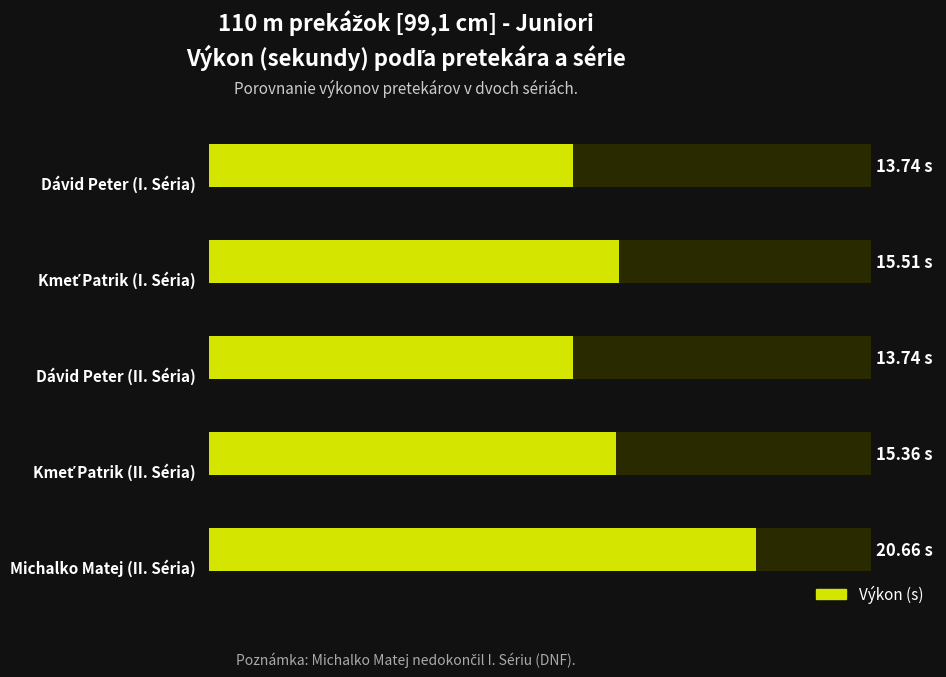

What is the difference between the second highest and minimum values?

1.8